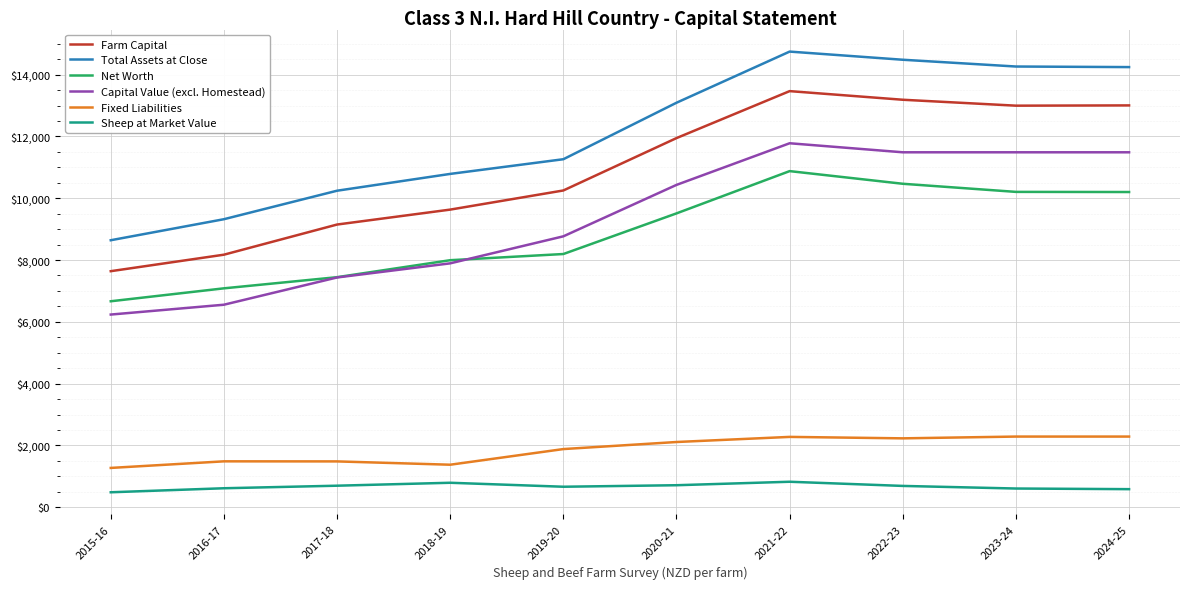

The value of Total Assets at Close at 2021-22 is 9484.5. True or false?

False